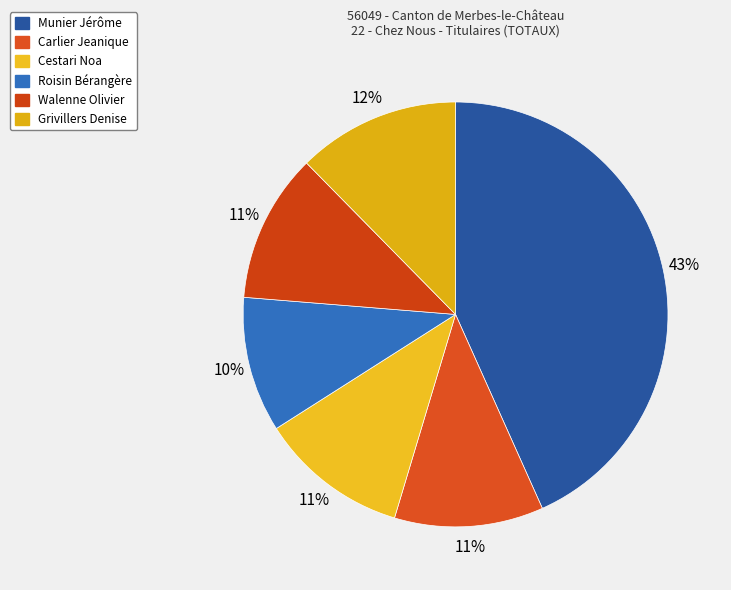

To the nearest percent, what percentage of the pie is Grivillers Denise?

12%